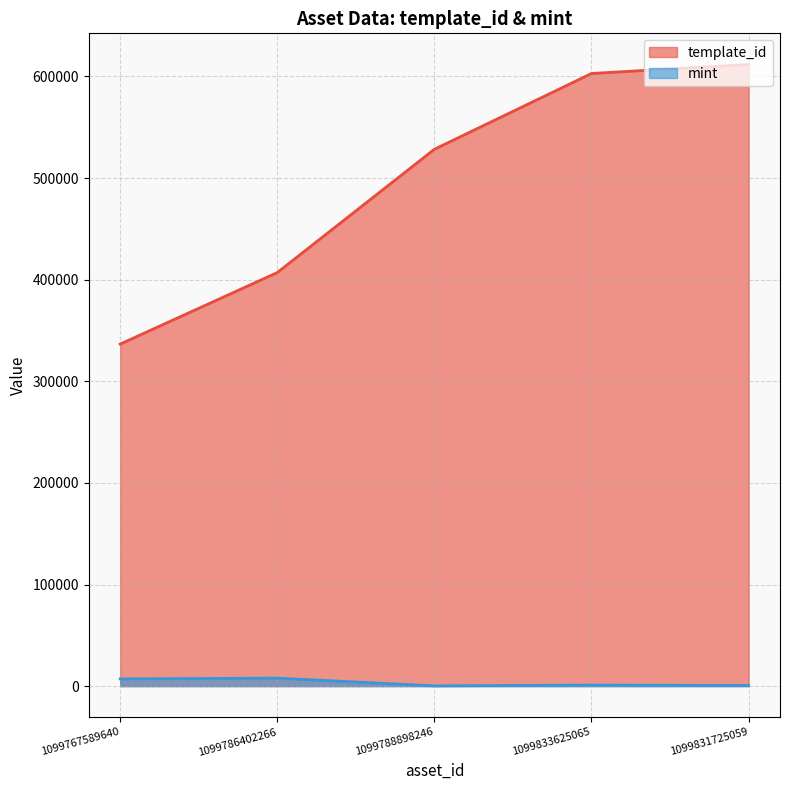

What is the difference between the mint values at 1099786402266 and 1099788898246?

7602